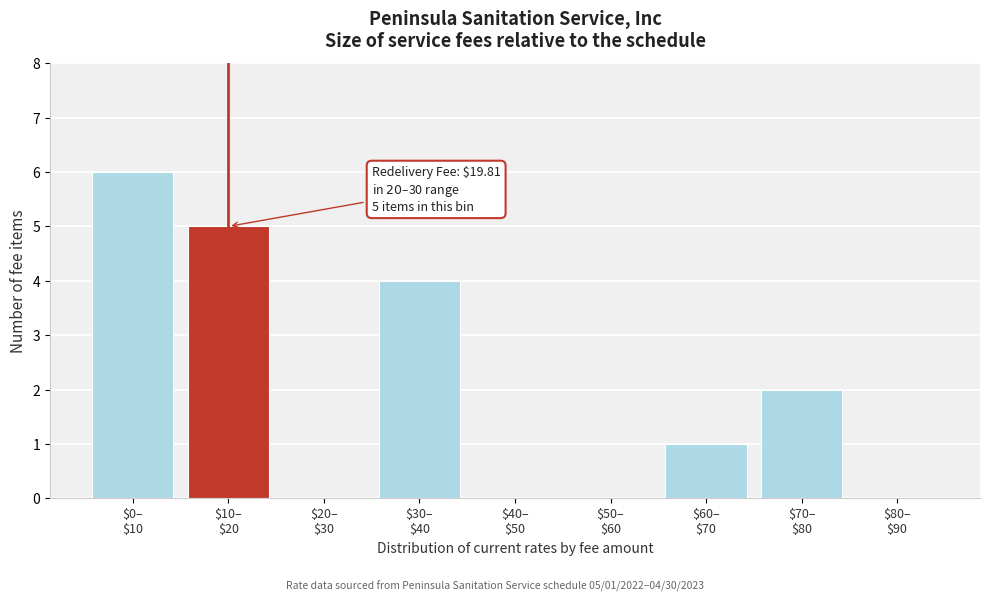

What is the sum of all values?

18